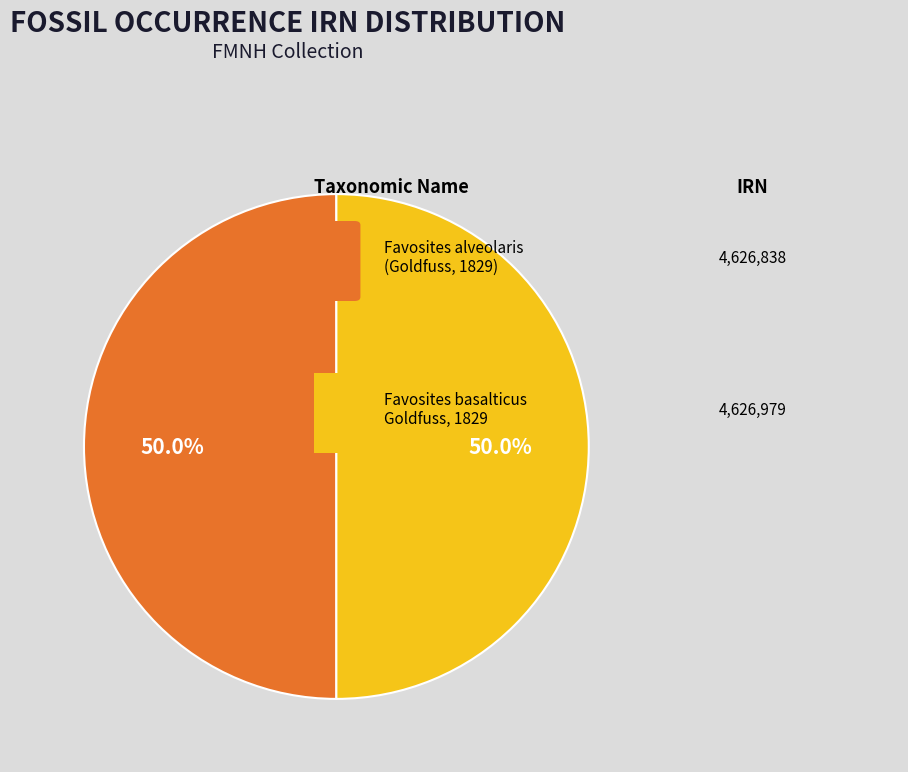

How many slices are in this pie chart?

2